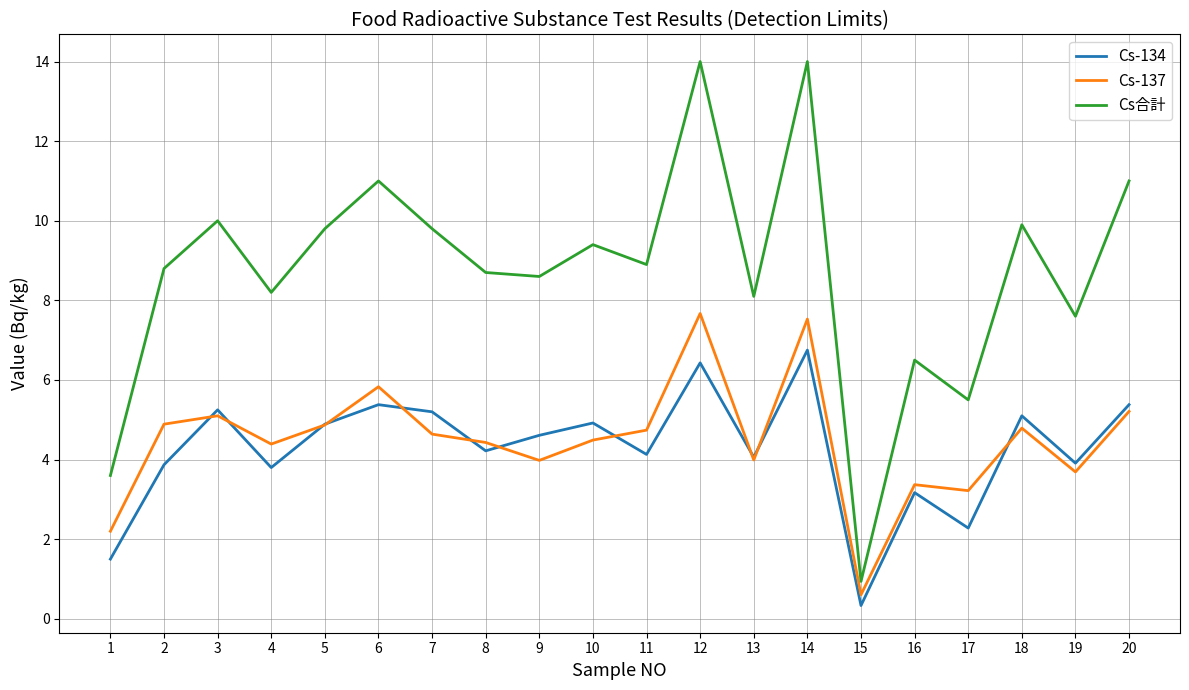

Where is Cs-134 nearest to the value 3?

16